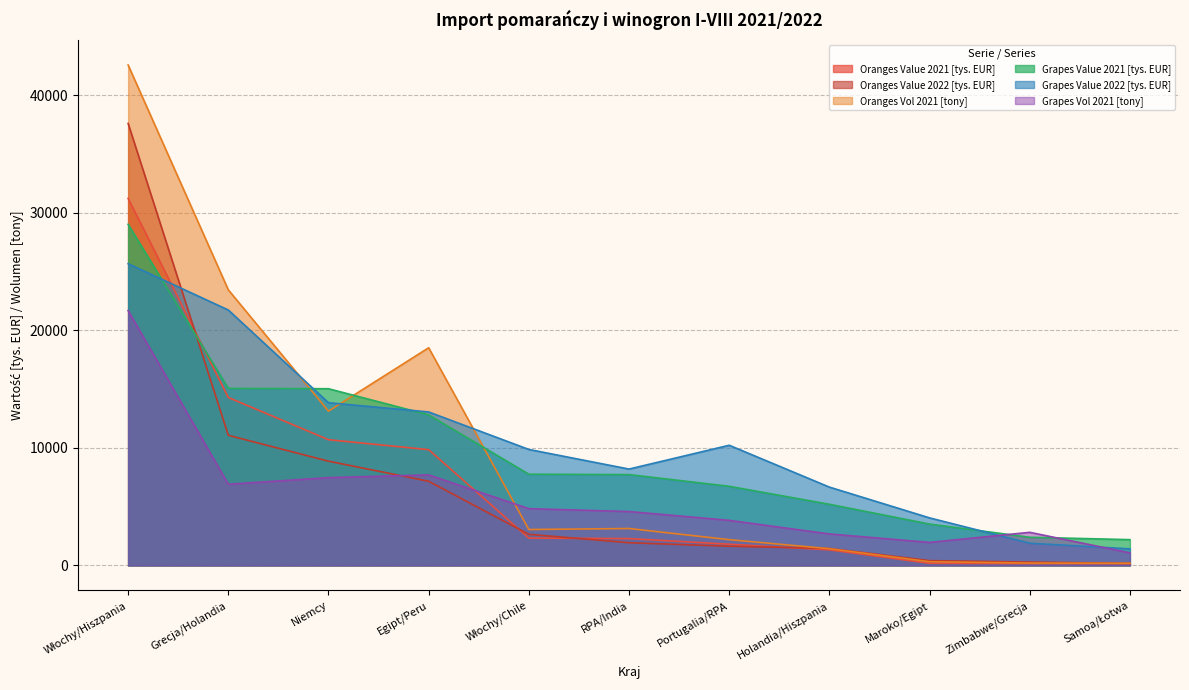

List the series in order of their peak value, lowest first.

Grapes Vol 2021 [tony], Grapes Value 2022 [tys. EUR], Grapes Value 2021 [tys. EUR], Oranges Value 2021 [tys. EUR], Oranges Value 2022 [tys. EUR], Oranges Vol 2021 [tony]